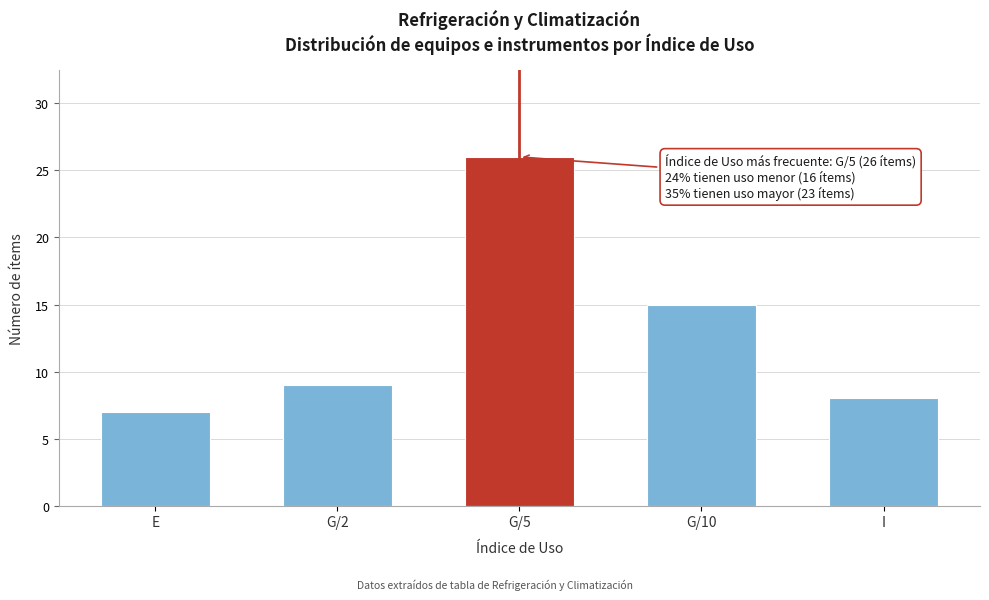

Reading right to left, extract all data points from this chart.

8	15	26	9	7